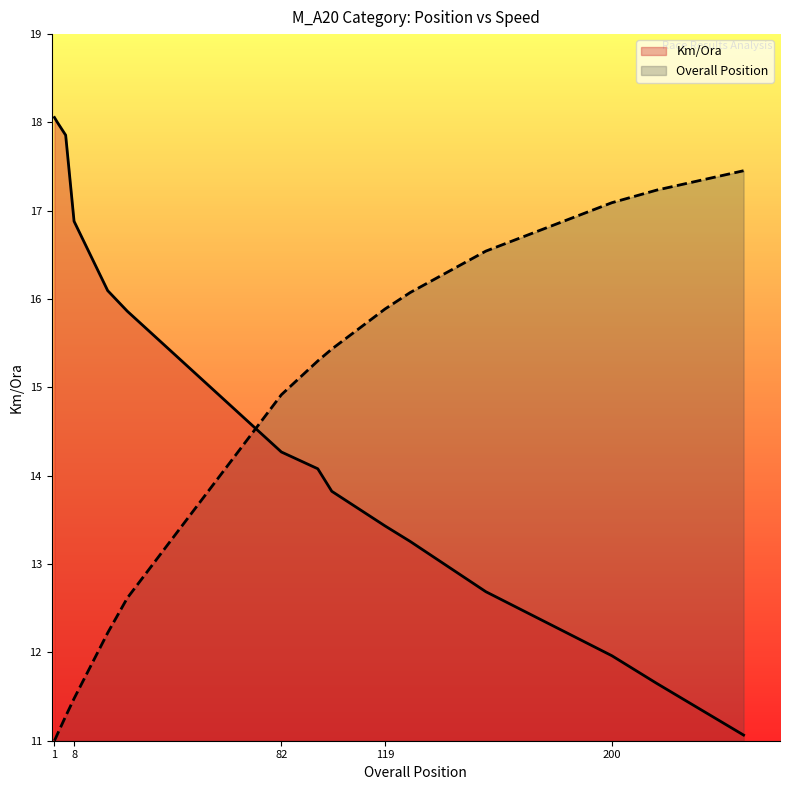

Is it true that the value at 82 is 23.4?

False